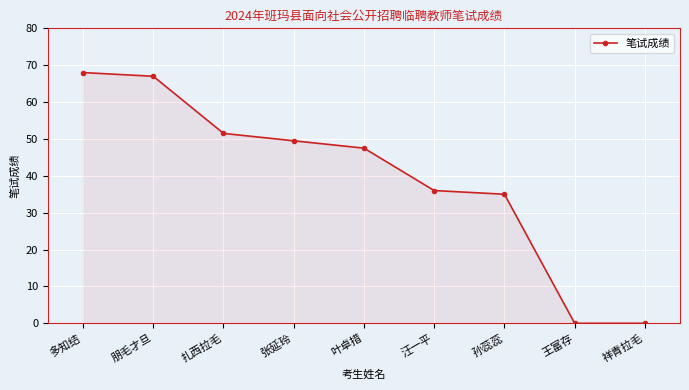

Read the value at 多知结.

68.0